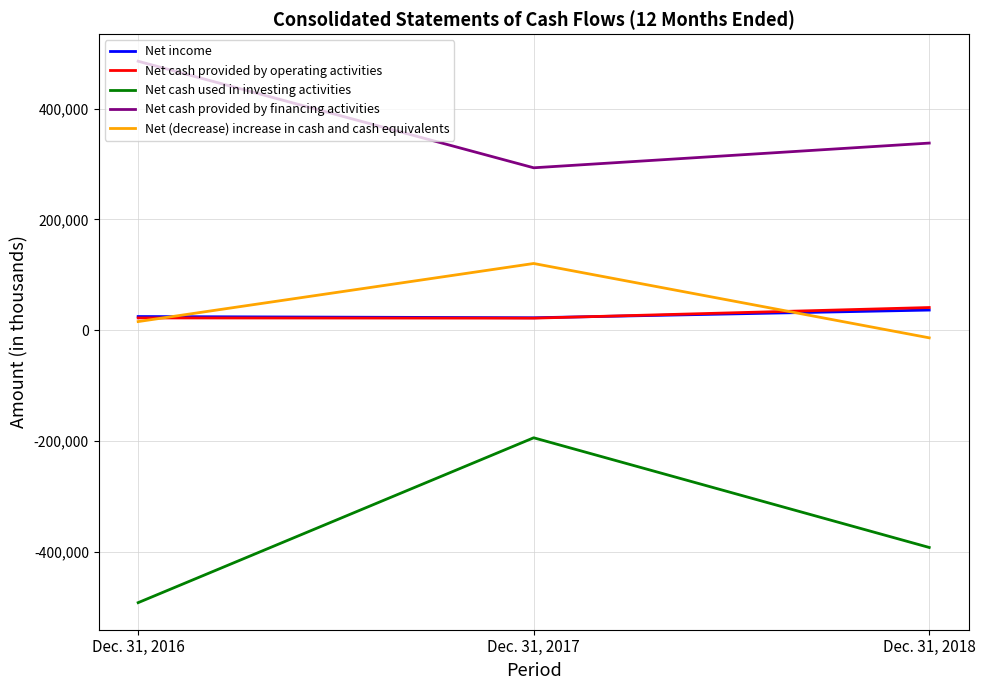

Which series has the widest spread of values?

Net cash used in investing activities